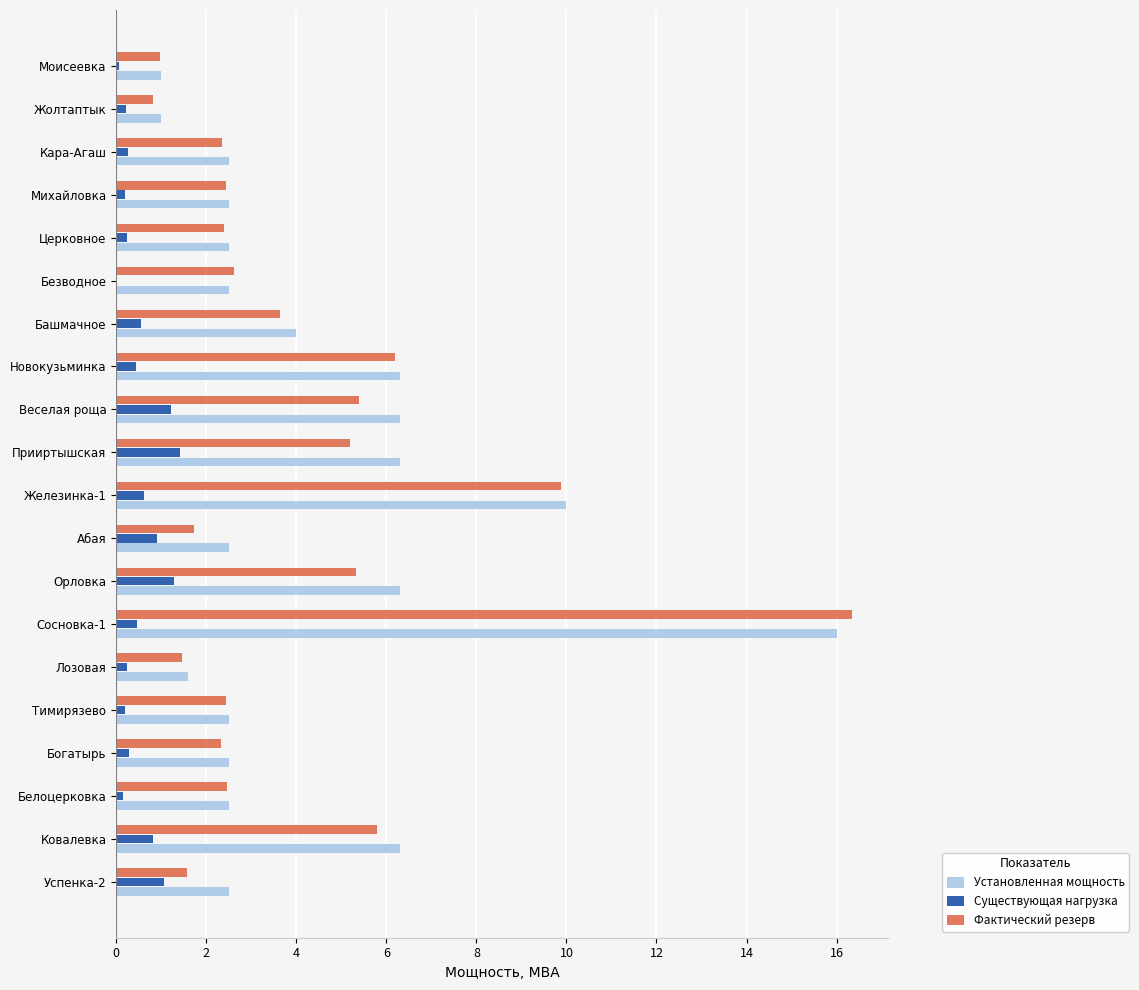

Which series has the largest total across all categories?

Установленная мощность